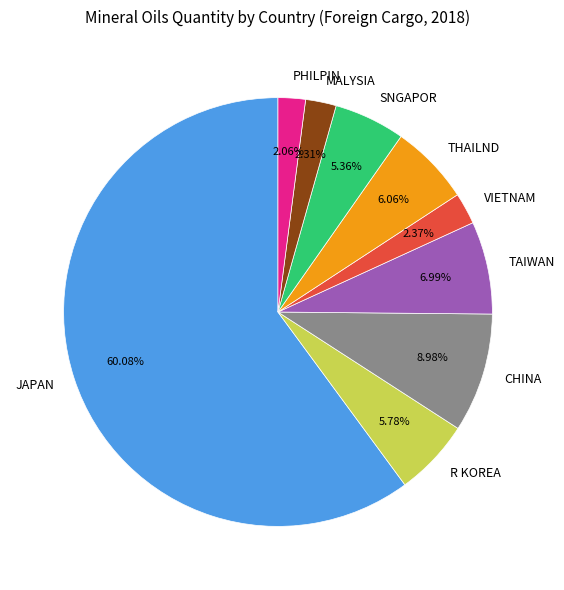

Count the number of slices in the pie.

9